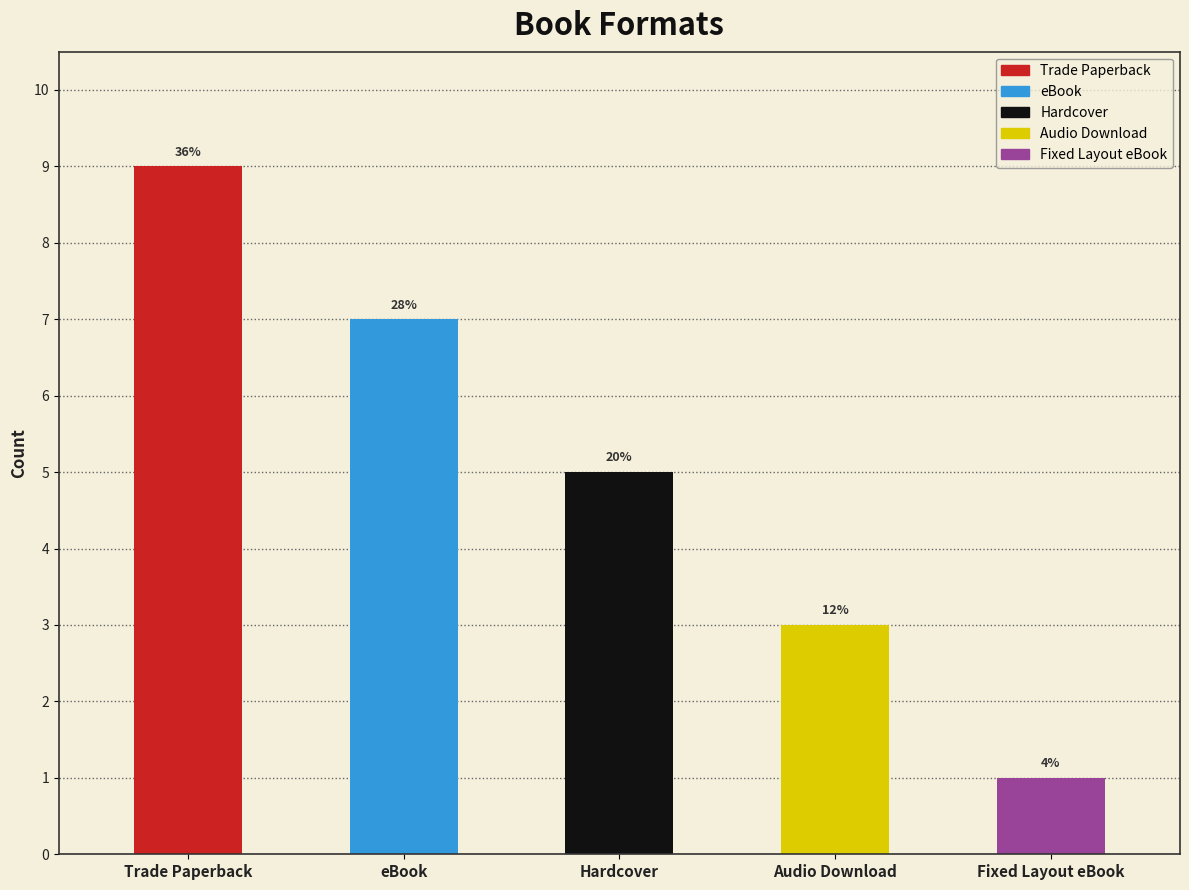

What is the change in value from Hardcover to Audio Download?

-2